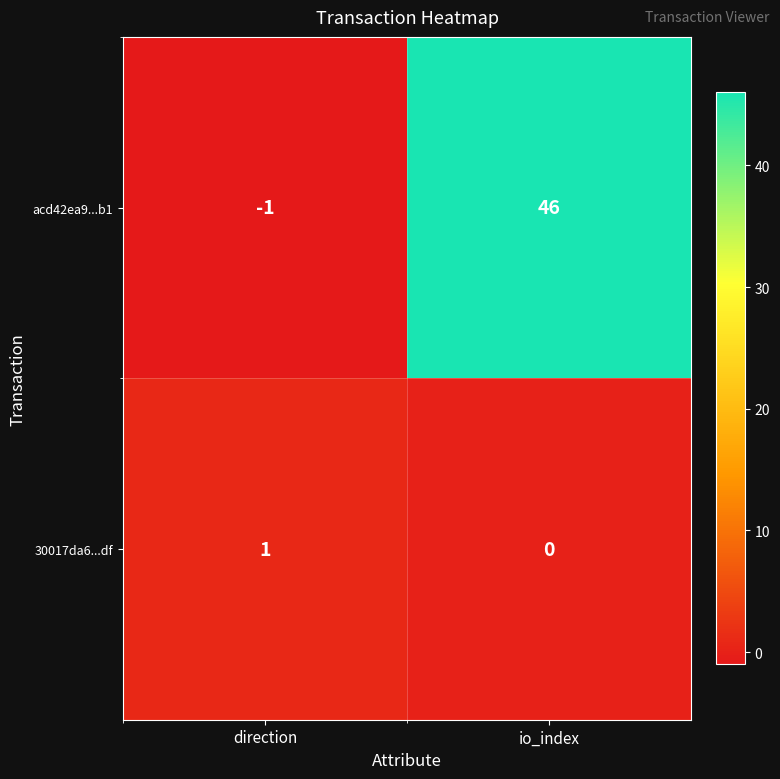

How many positive values does the acd42ea9...b1 series have?

1